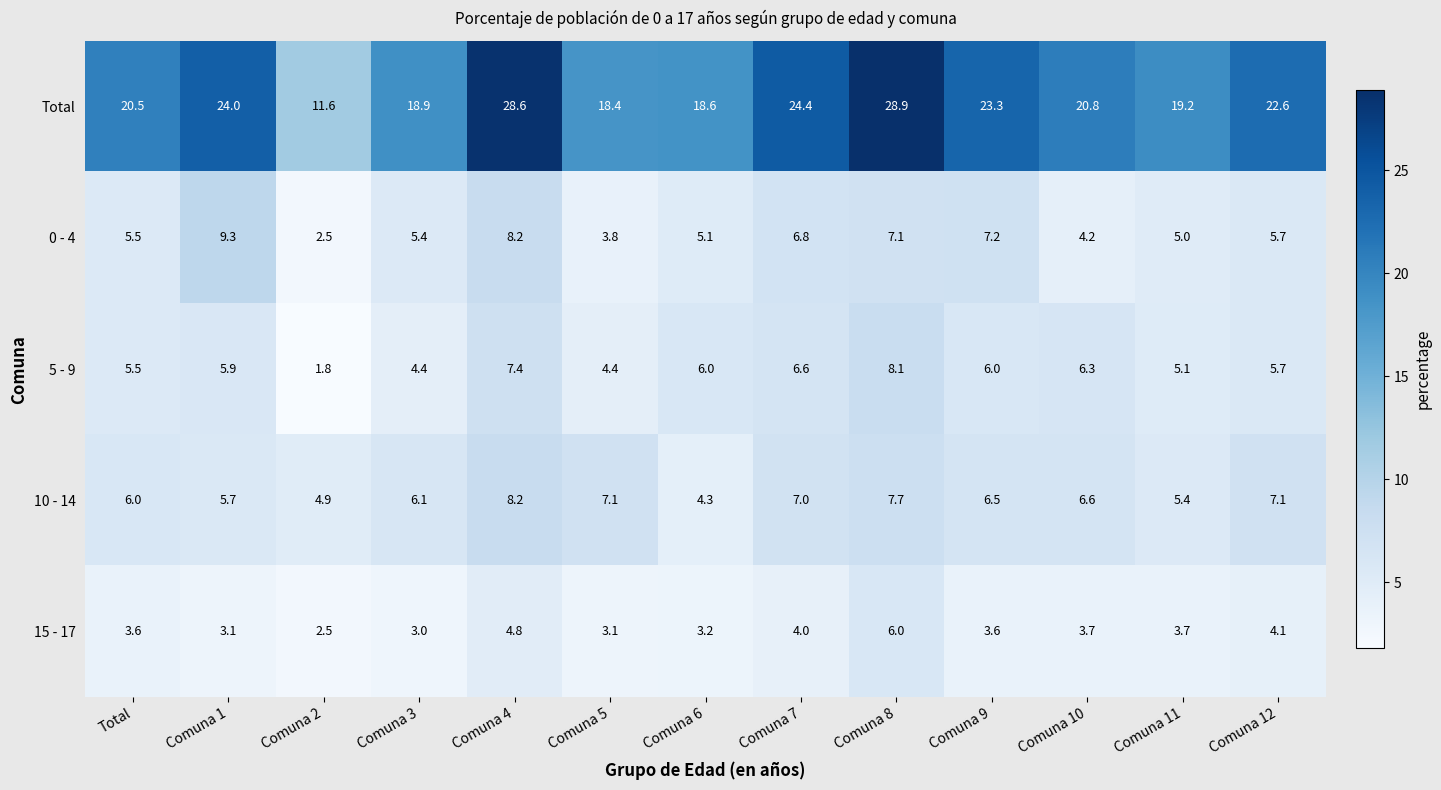

What is the difference between the maximum and minimum values in the 0 - 4 series?

6.8